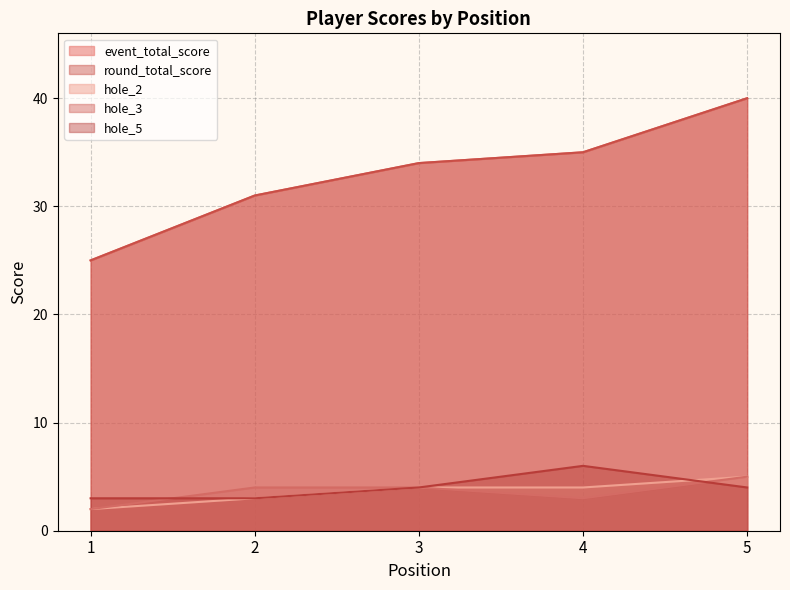

What is the spread (max minus min) of values at 2?

28